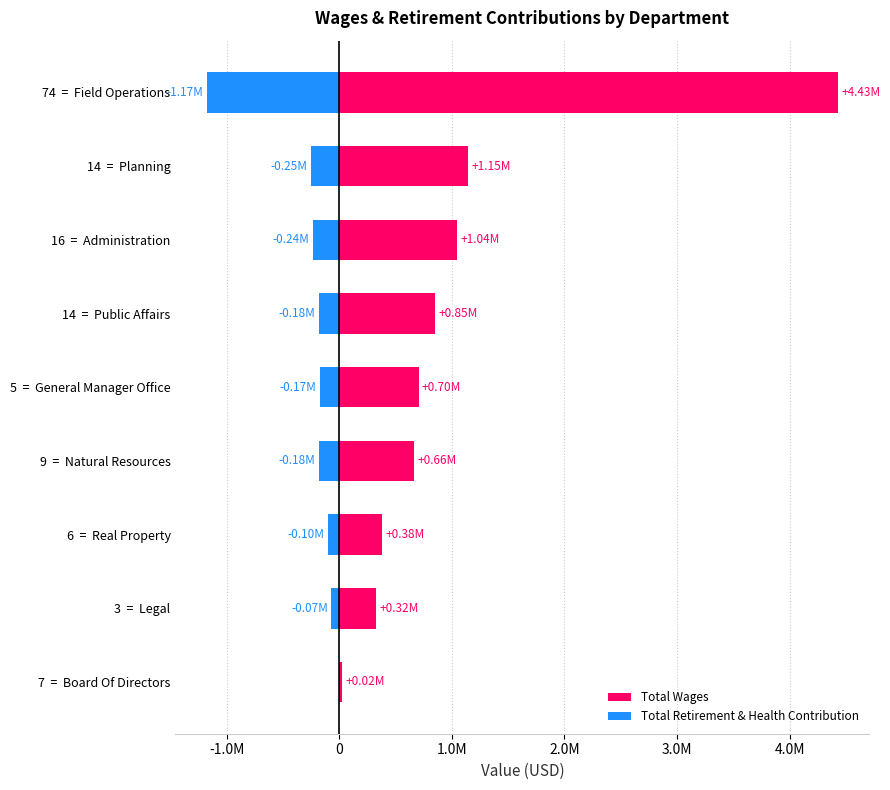

What is the difference between the maximum and minimum values in the Total Retirement & Health Contribution series?

1174548